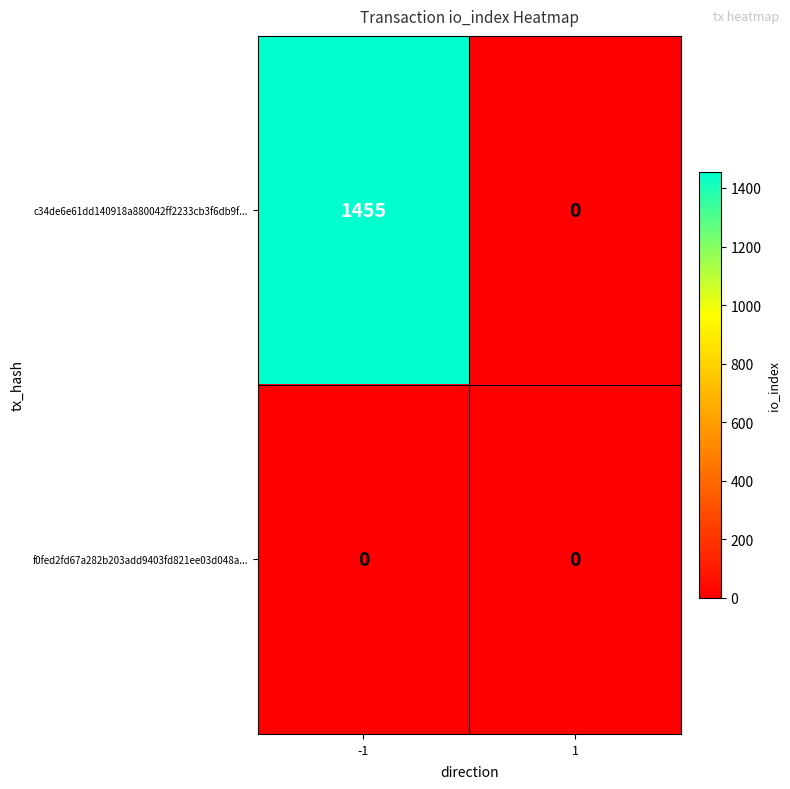

What is the difference between the c34de6e61dd140918a880042ff2233cb3f6db9f... values at -1 and 1?

1455